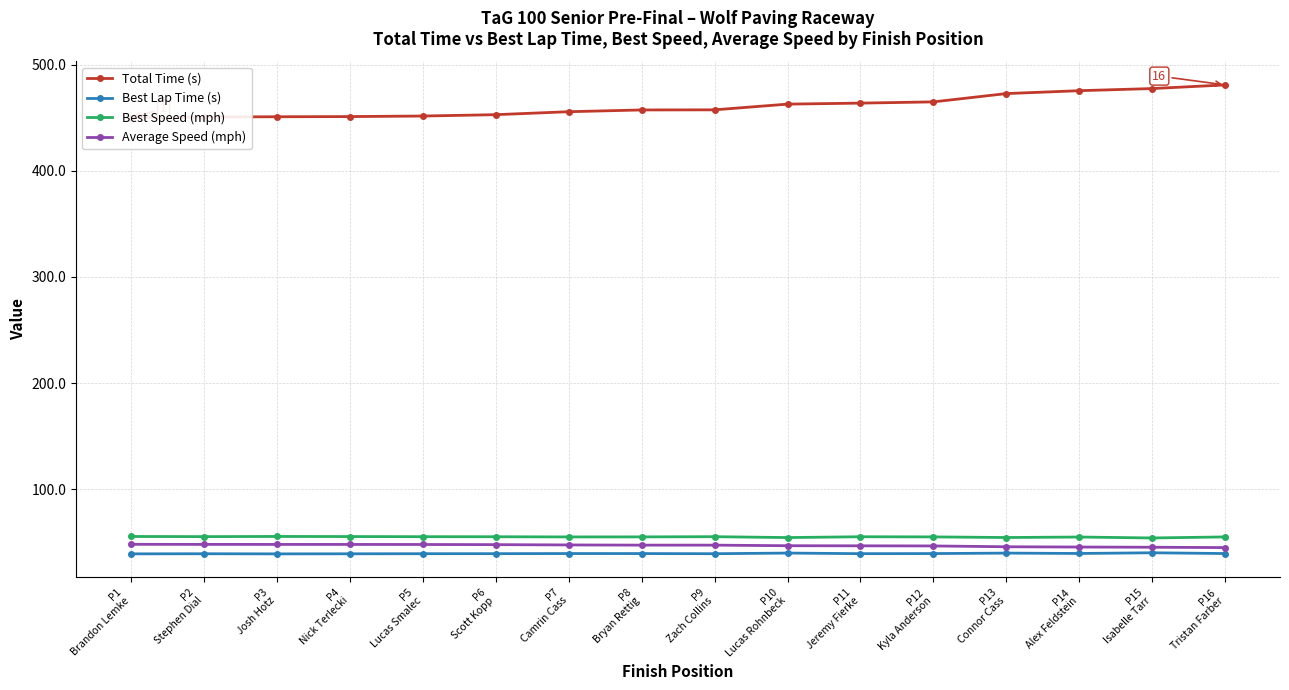

What is the total value across all series at P13
Connor Cass?

612.6